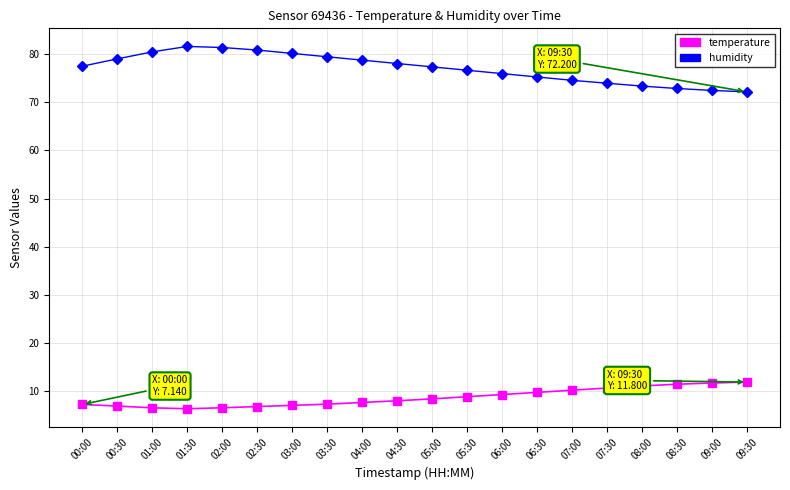

What is the value of the humidity point at the 8th from the left?

79.5